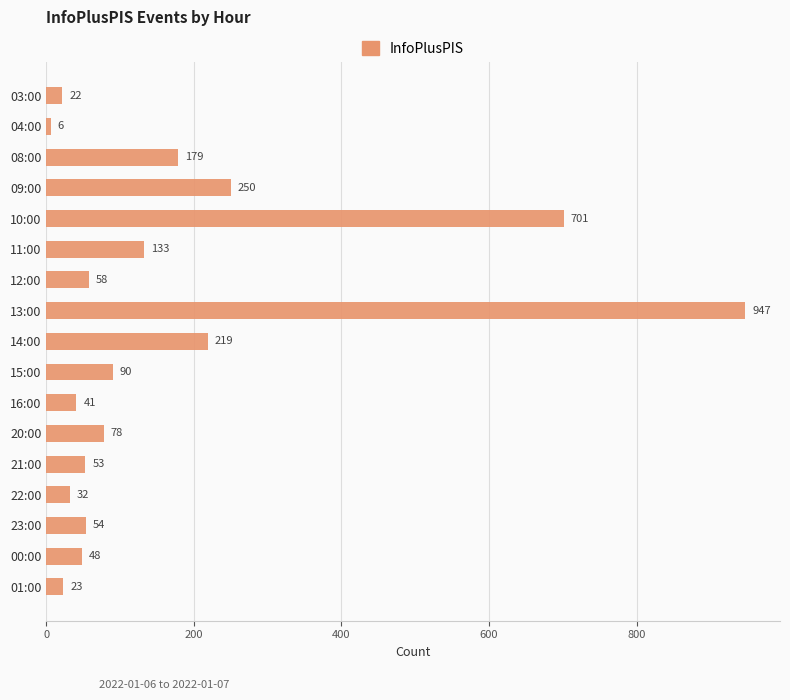

List the labels in order of value, smallest first.

04:00, 03:00, 01:00, 22:00, 16:00, 00:00, 21:00, 23:00, 12:00, 20:00, 15:00, 11:00, 08:00, 14:00, 09:00, 10:00, 13:00